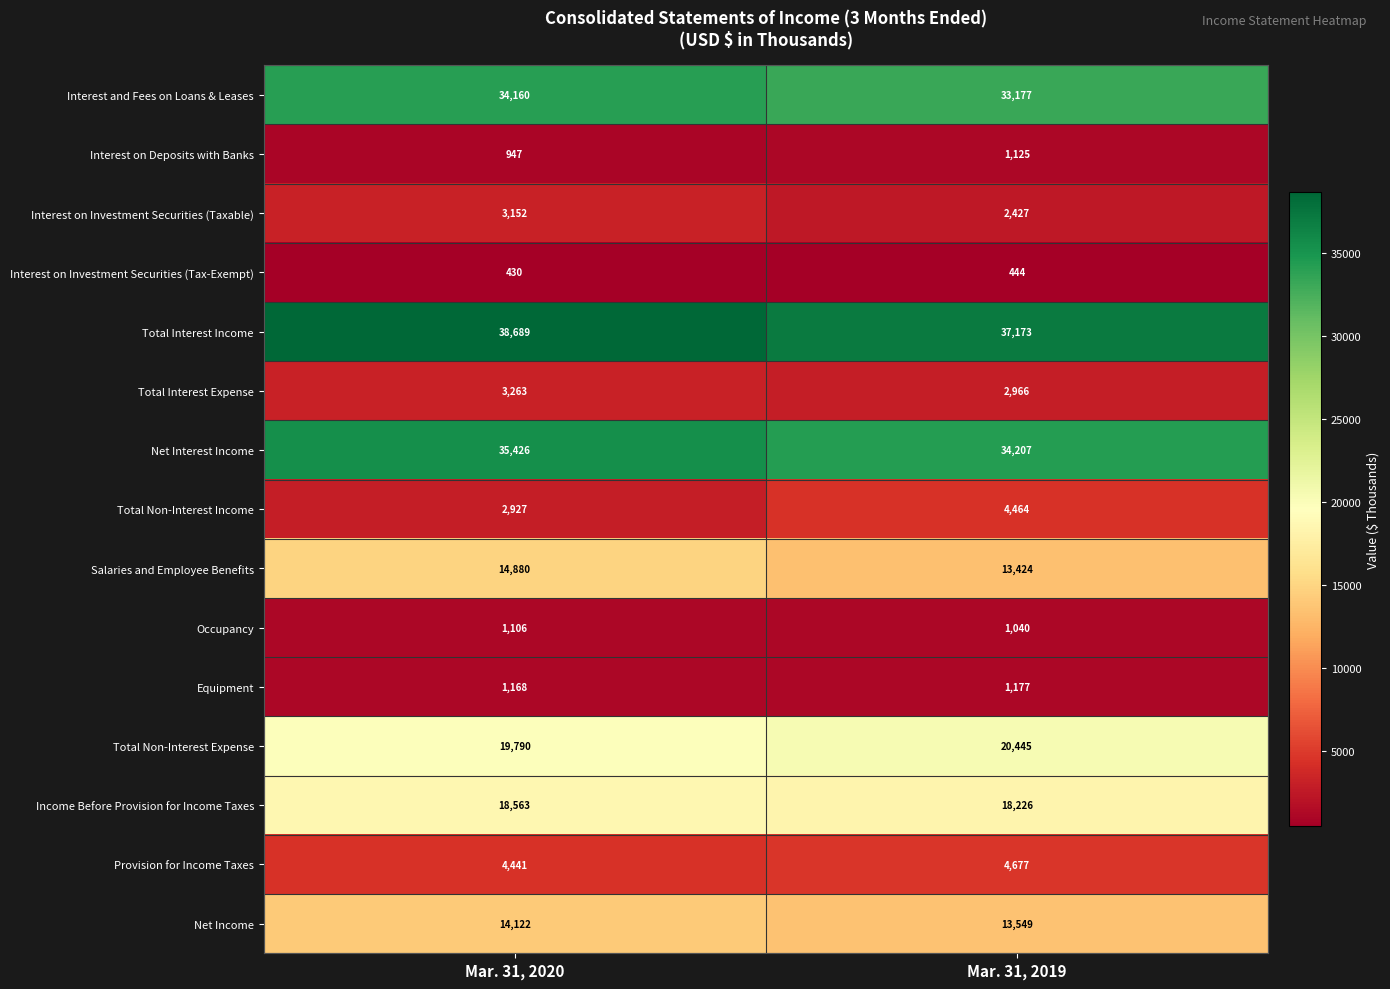

Count the number of categories in the chart.

2